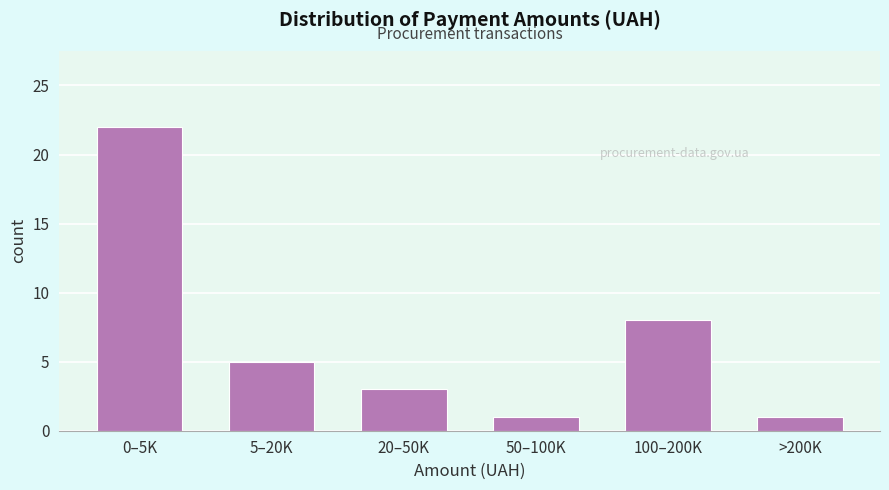

Reading left to right, transcribe all the data shown in this chart.

0–5K=22	5–20K=5	20–50K=3	50–100K=1	100–200K=8	>200K=1